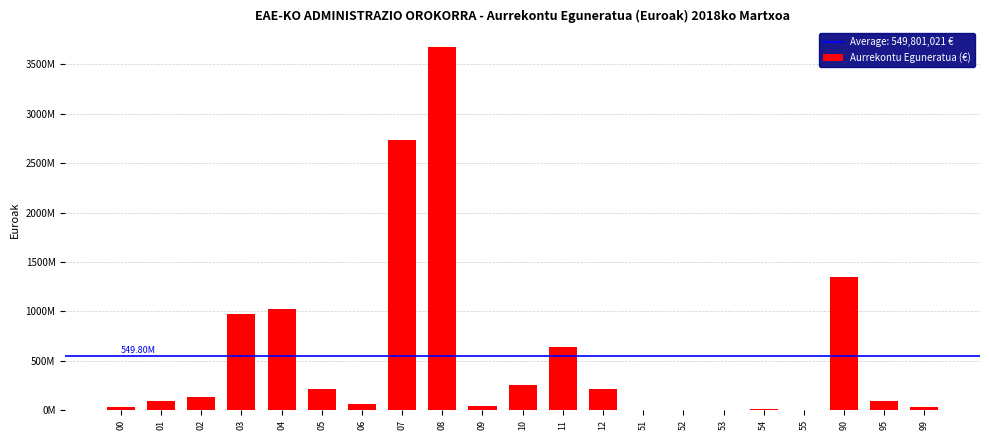

Are the bars horizontal?

No